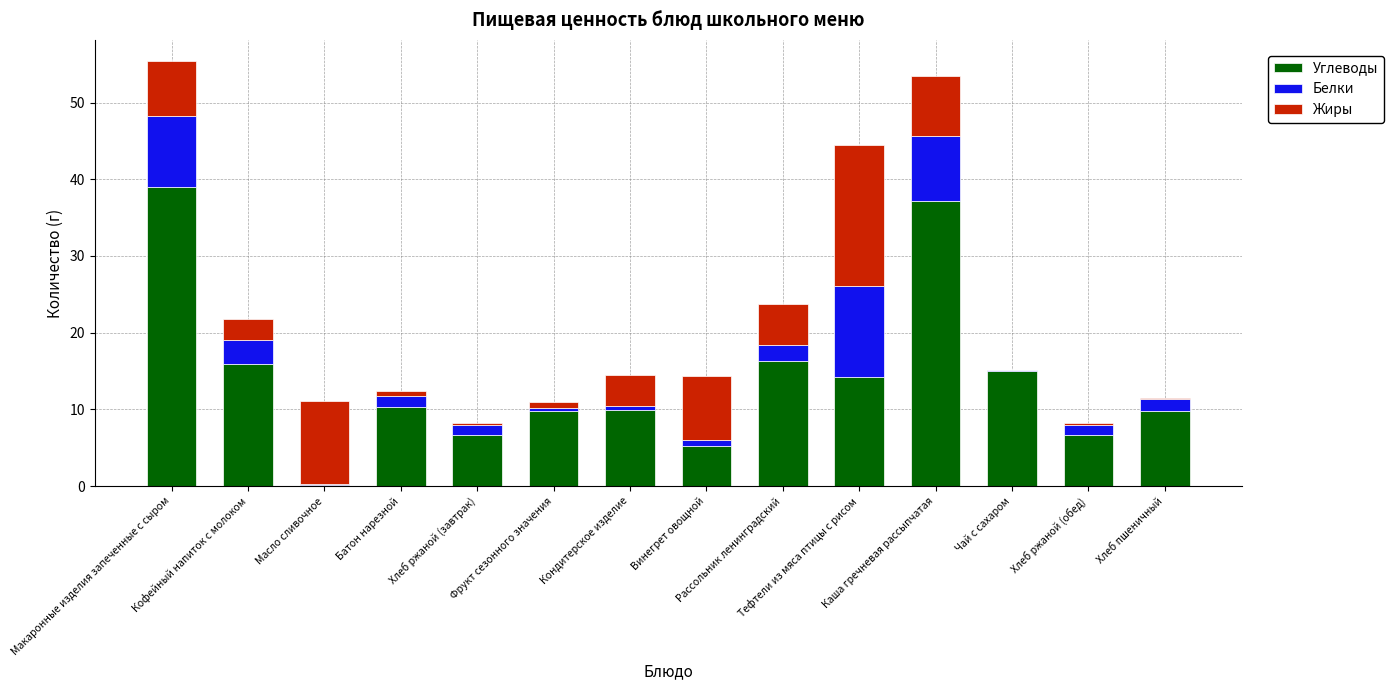

What is the maximum value for Углеводы?

39.0